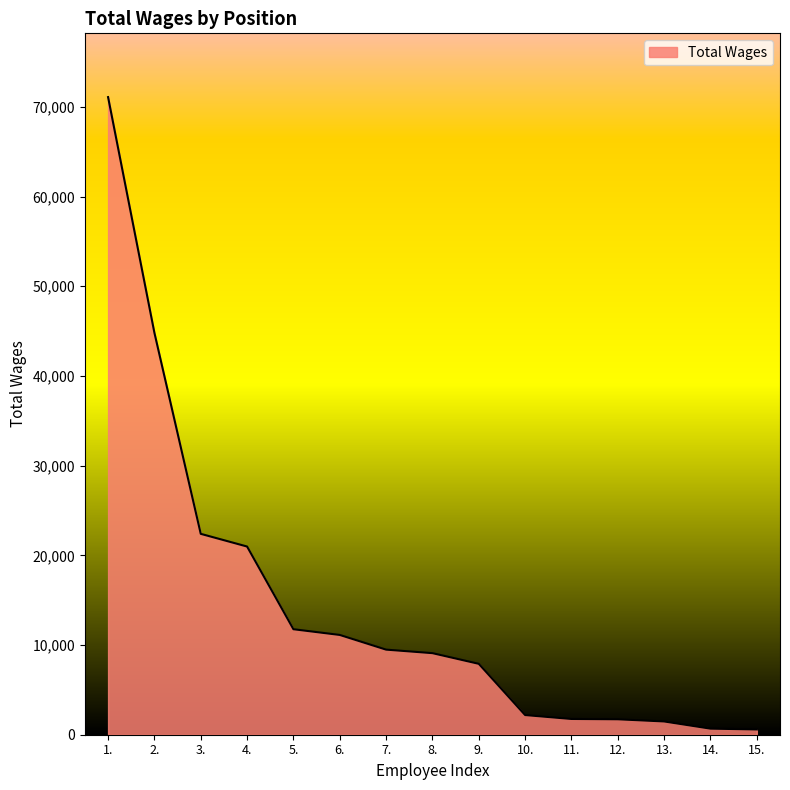

What is the difference between the maximum and minimum values?

70508